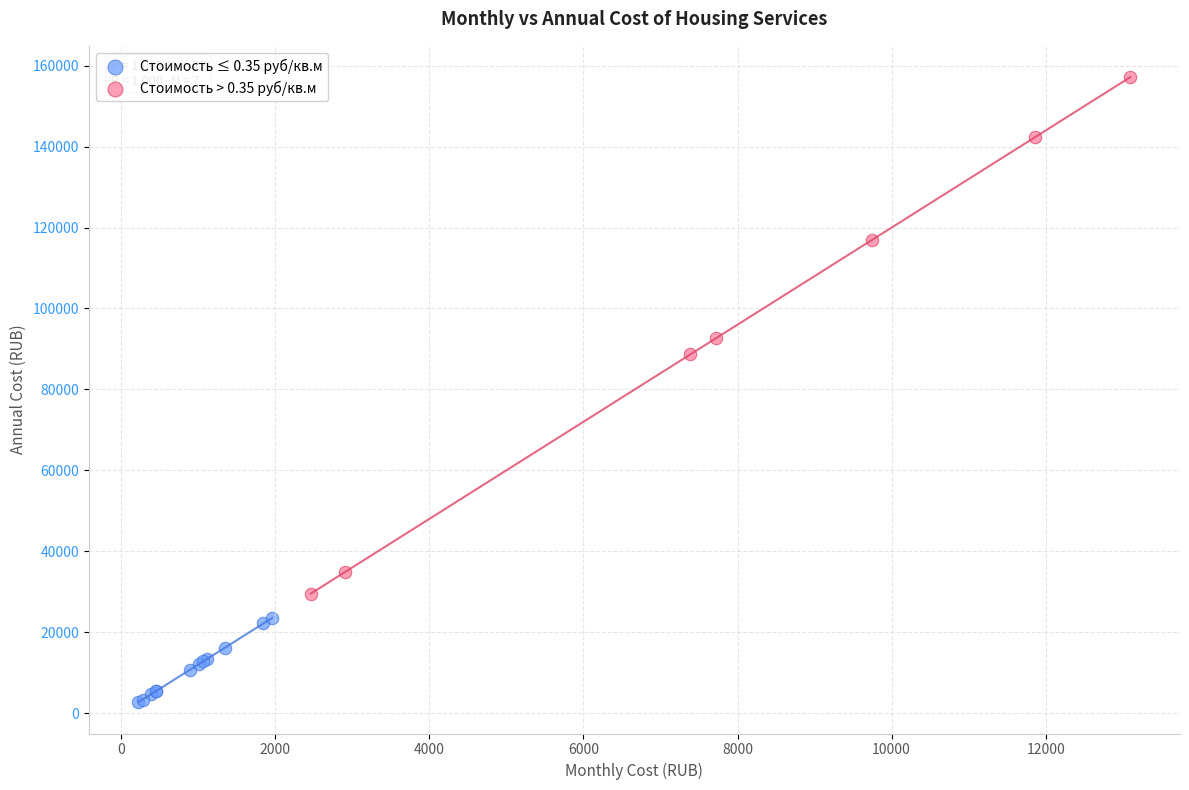

Which series contains the lowest Y value?

Стоимость ≤ 0.35 руб/кв.м